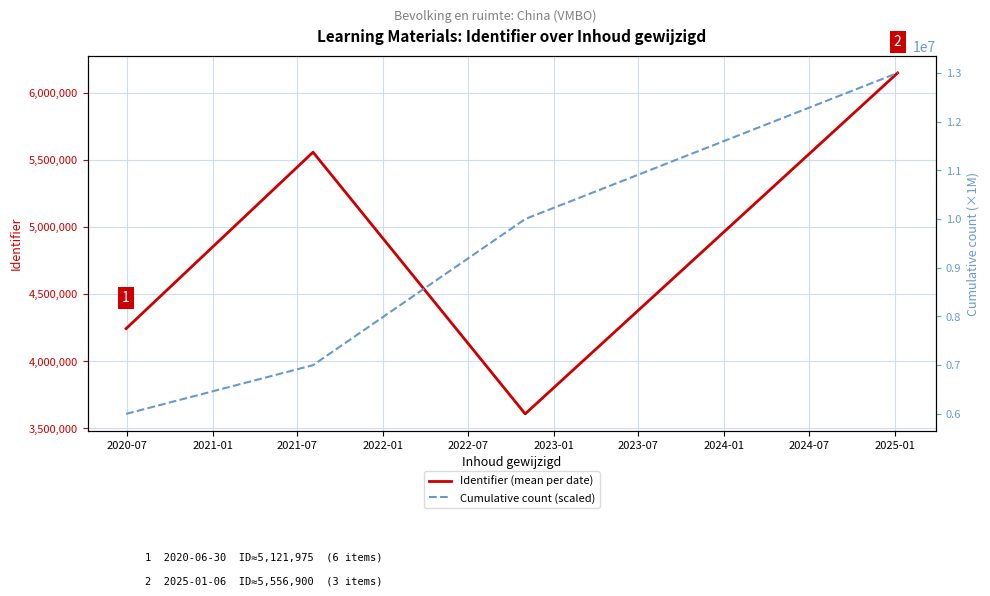

How many Cumulative count (scaled) values are between 7000000 and 13000000?

3